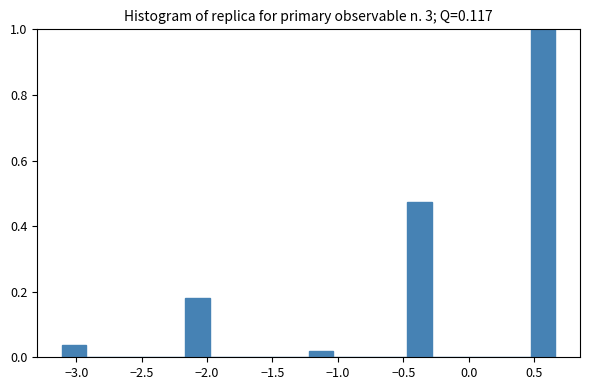

Around what value on the x-axis is the tallest bar? Give the approximate position of its centre, as read against the axis.

0.55